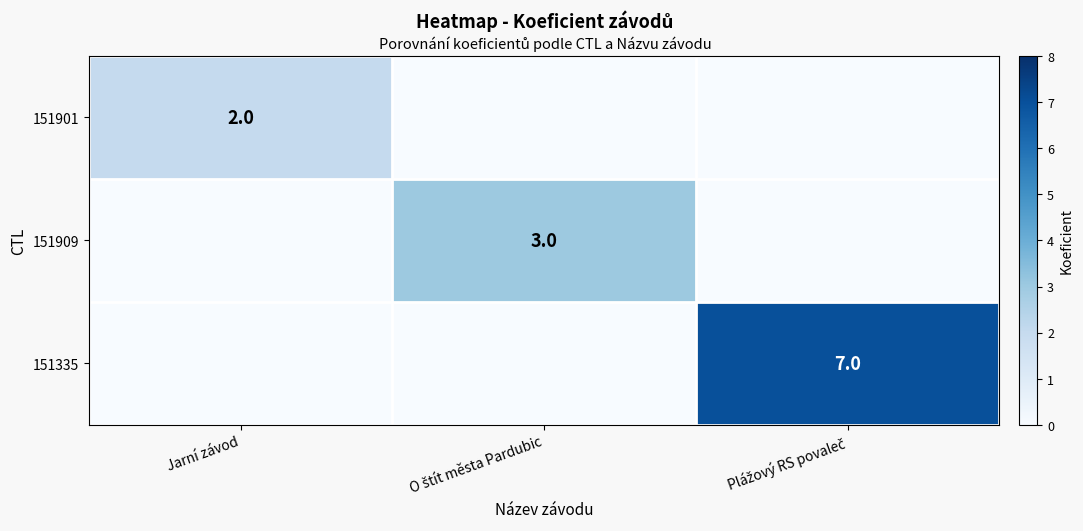

The value of 151901 at Jarní závod is 3. True or false?

False